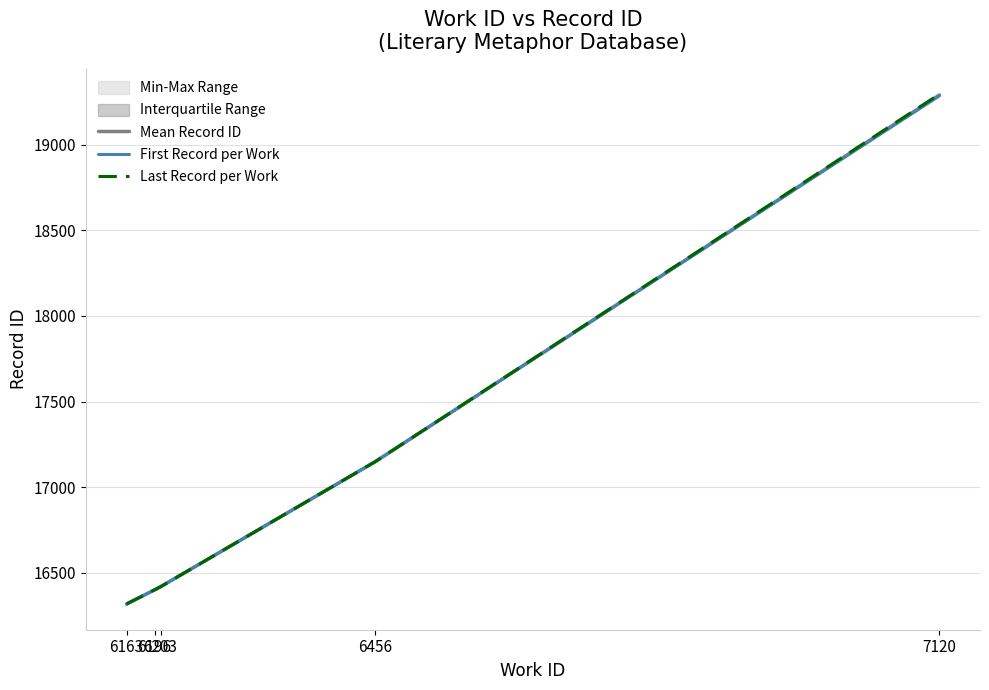

Which series has the largest total across all categories?

Last Record per Work